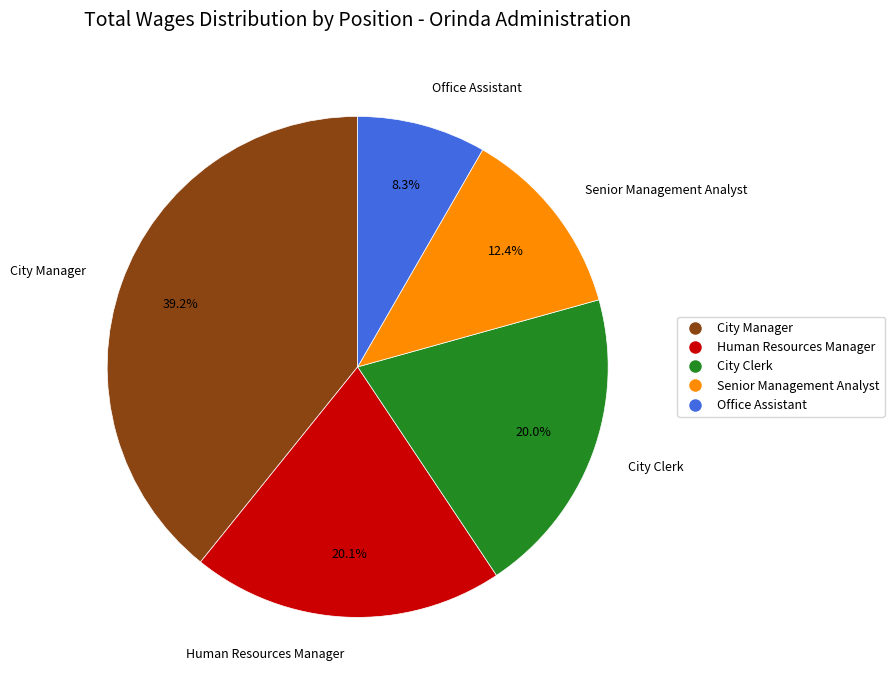

Is City Clerk the majority of the pie?

No